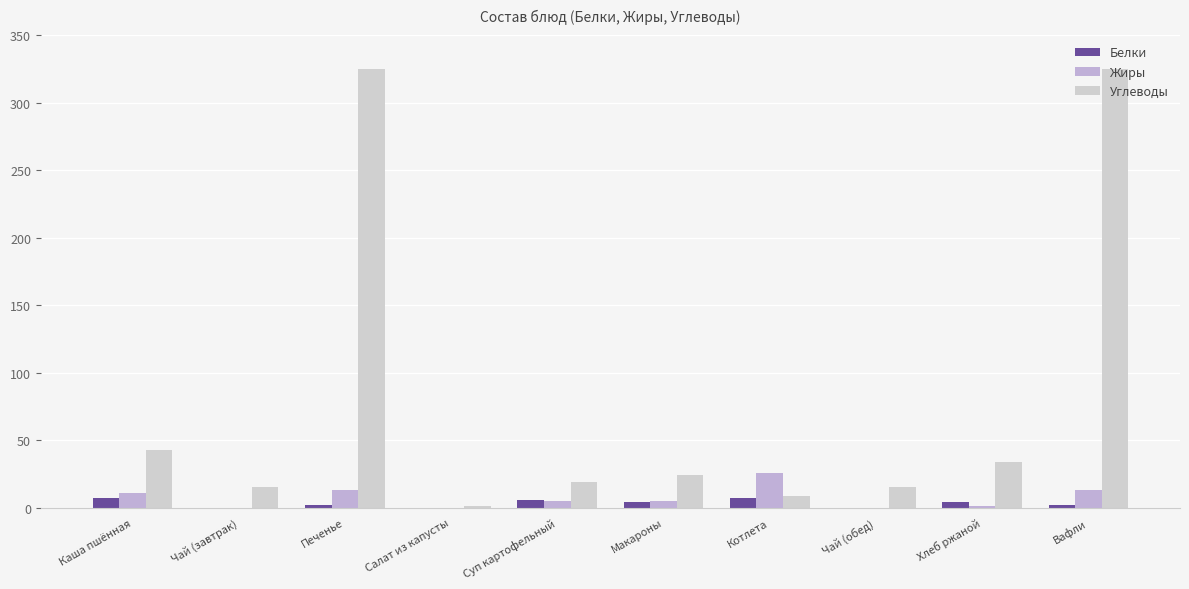

How many groups of bars are there?

10